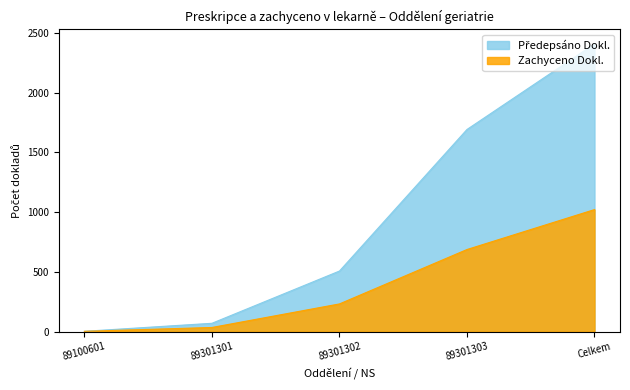

What is the minimum value shown in the chart?

3